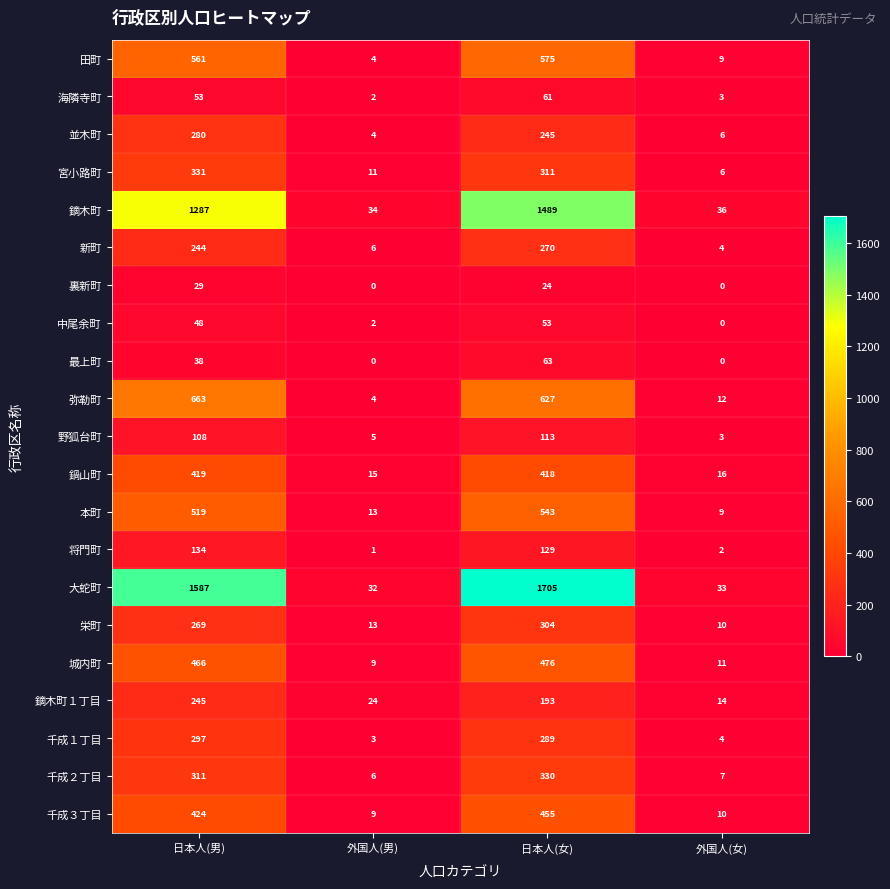

Between 日本人(男) and 外国人(女), which series saw the biggest shift?

大蛇町